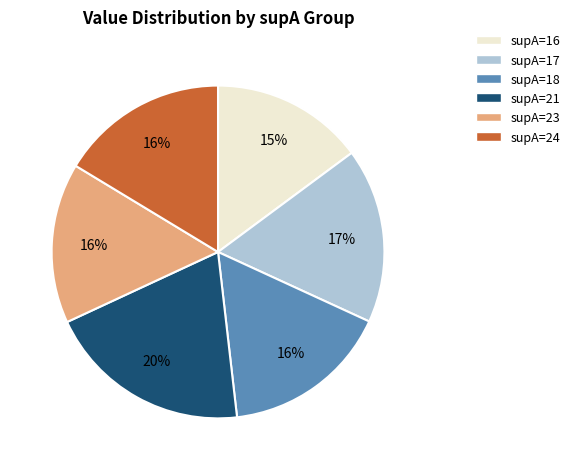

What is the largest slice in the pie chart?

supA=21